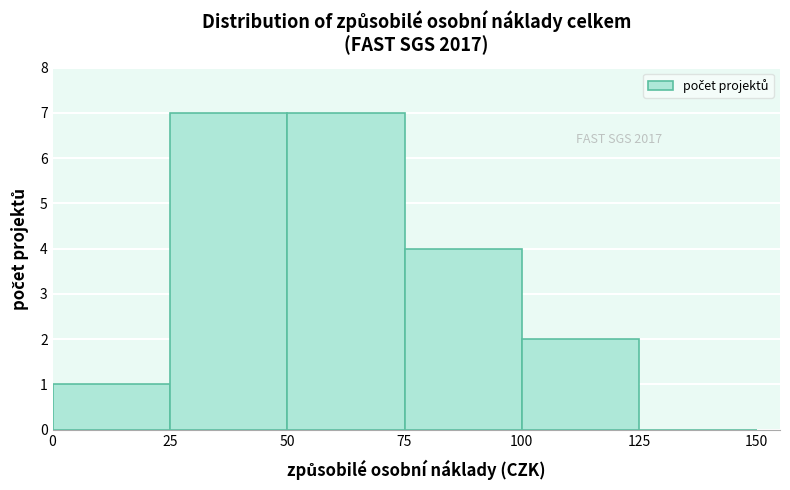

Reading left to right, transcribe all the data shown in this chart.

0=1	25=7	50=7	75=4	100=2	125=0